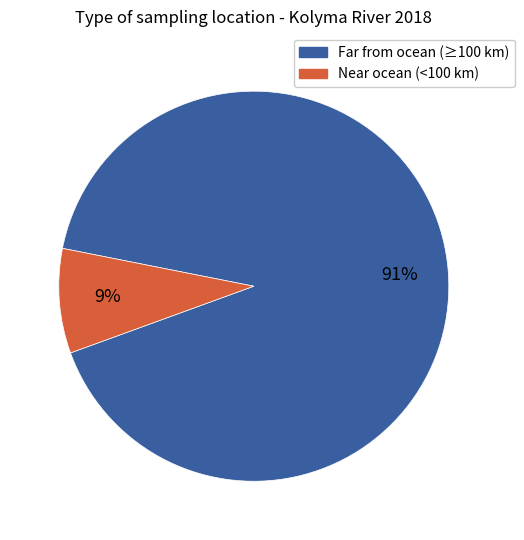

Is there any slice that represents more than half of the pie?

Yes